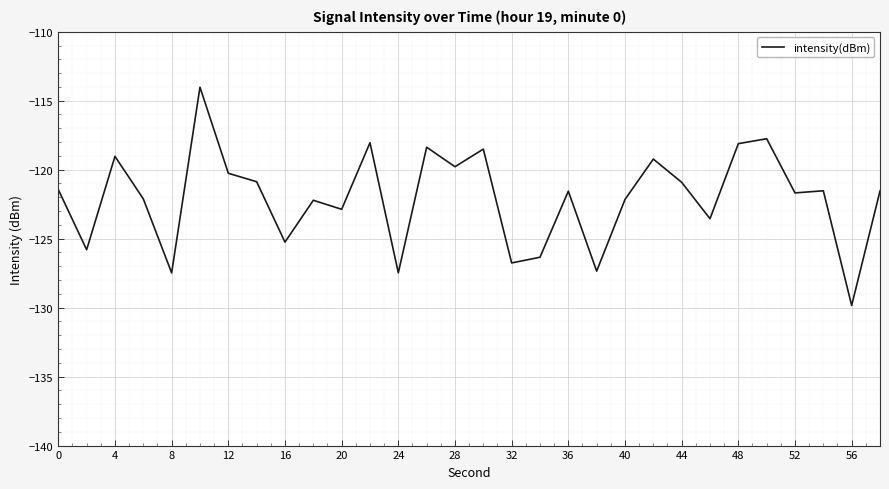

What is the difference between the maximum and minimum values?

15.8